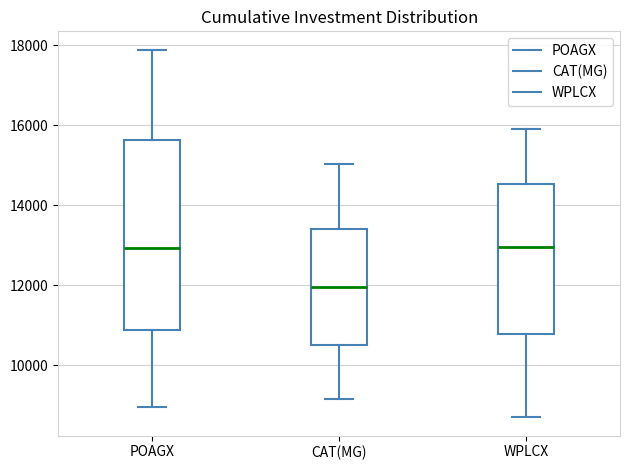

Reading left to right, transcribe this box plot: for each box, give where its median line is, the range the box spans, and where its two whiskers end, as read against the y-axis. The values are not printed on the chart, so give them approximately, as read against the axis.

POAGX: median 13000, box 10800 to 15600, whiskers 9000 to 17800
CAT(MG): median 12000, box 10400 to 13400, whiskers 9200 to 15000
WPLCX: median 13000, box 10800 to 14600, whiskers 8600 to 16000